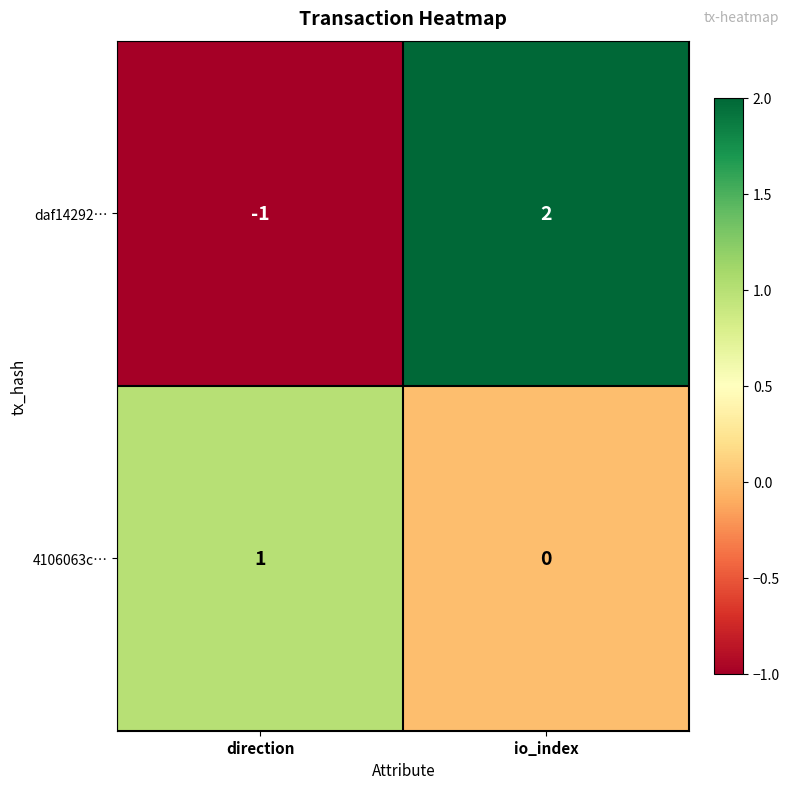

Reading right to left, what are all the values shown in this chart?

daf14292…: io_index=2	direction=-1
4106063c…: io_index=0	direction=1